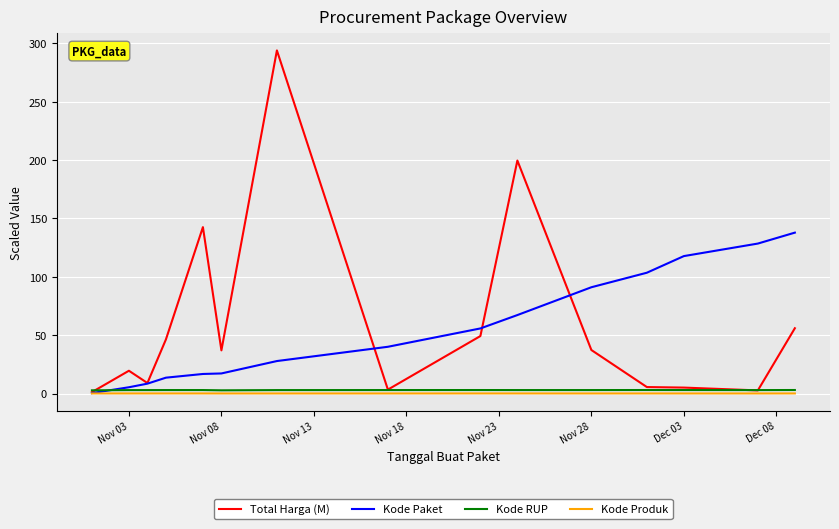

Which series has the largest range (max minus min)?

Total Harga (M)